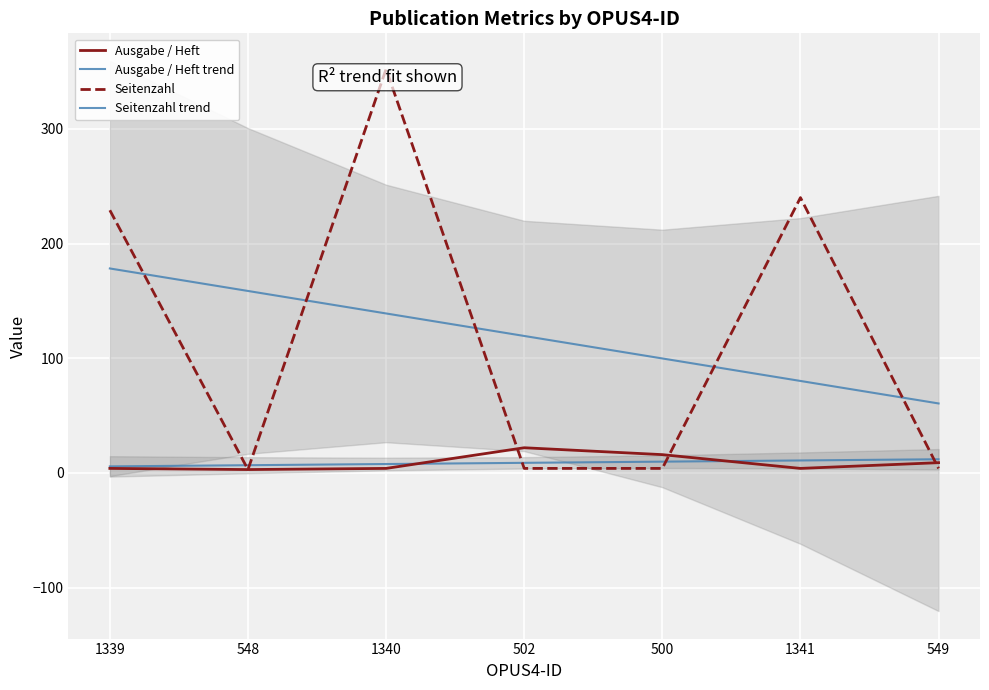

What position from the right is 502?

4